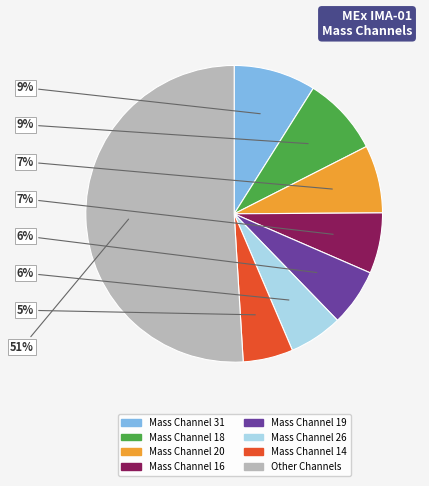

To the nearest percent, what is the average slice percentage?

12%